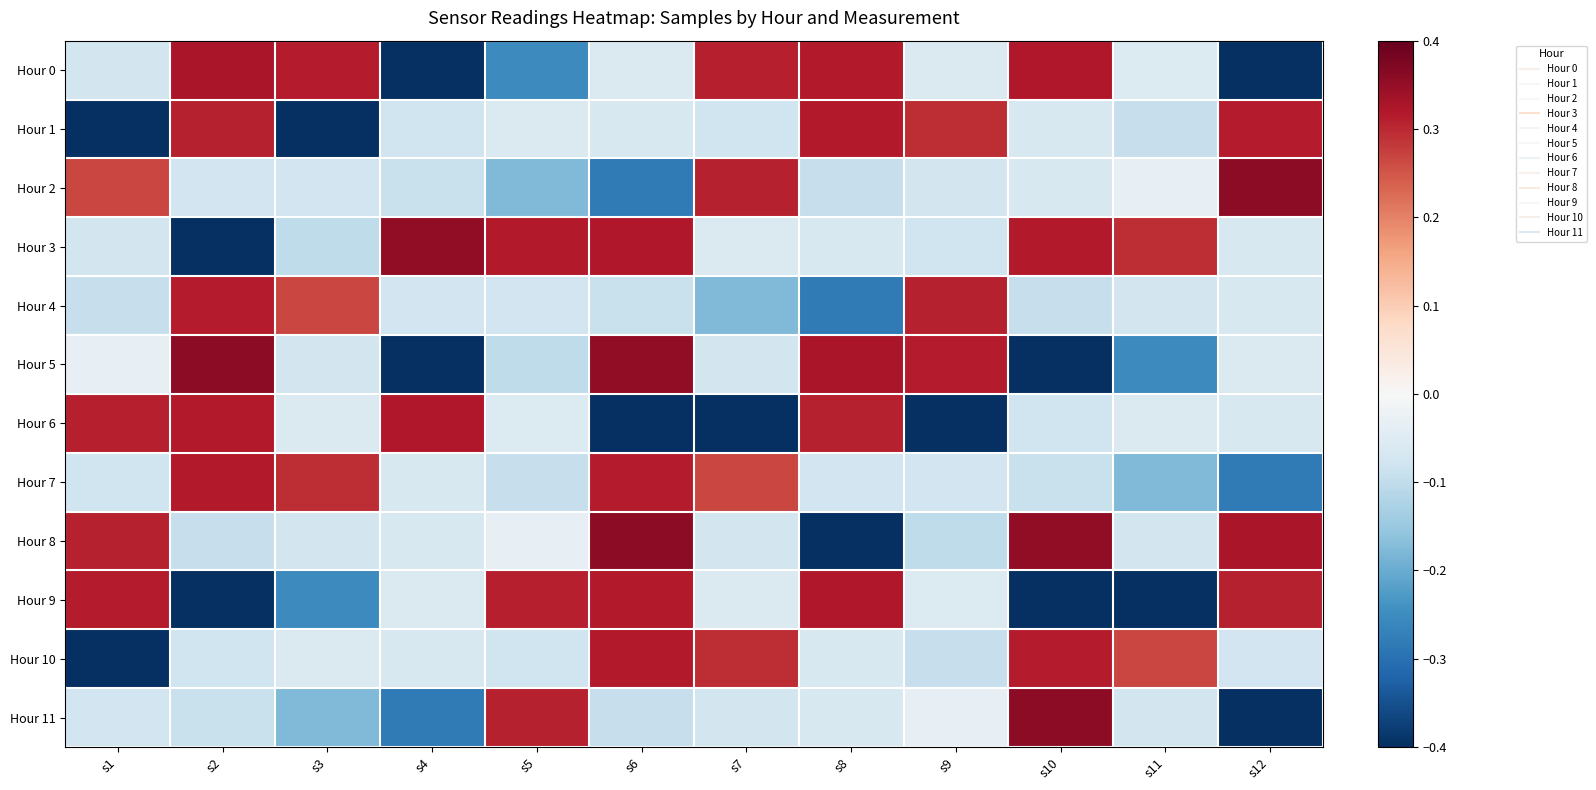

What is the greatest value displayed?

0.4